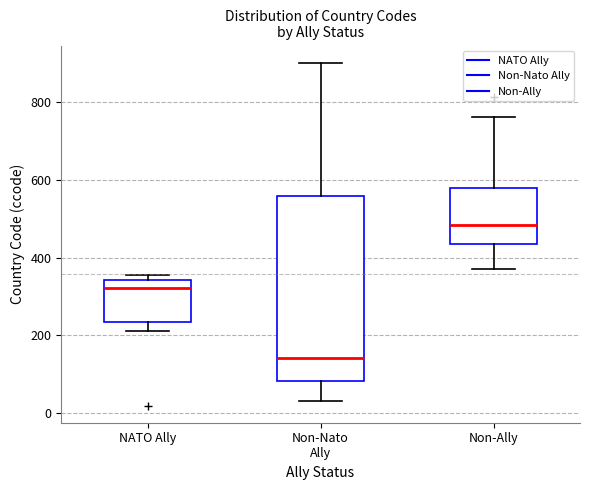

Which box has the highest median line?

Non-Ally